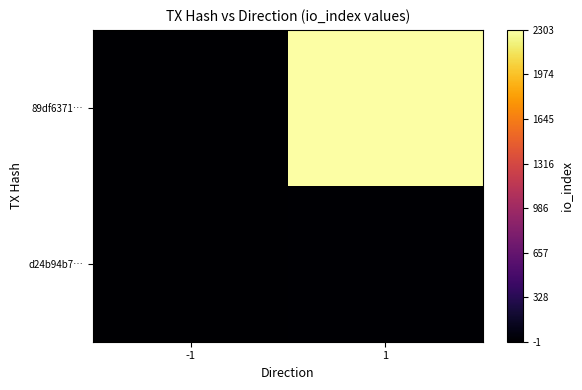

Reading right to left, transcribe all the data shown in this chart.

89df6371…: 1=2303	-1=-1
d24b94b7…: 1=15	-1=1